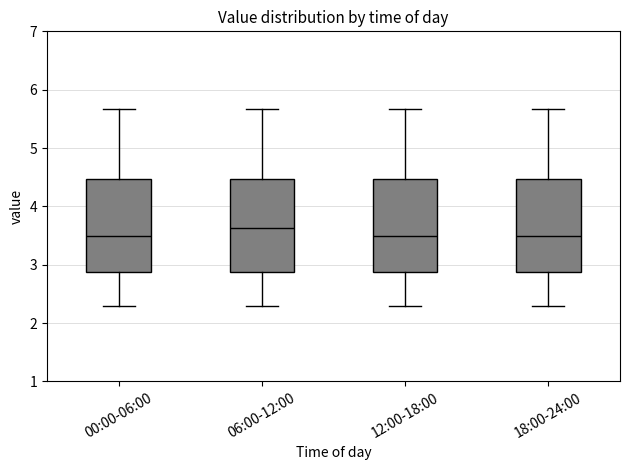

Where does the median line of the box for 06:00-12:00 sit on the y-axis? The values are not printed on the chart, so give them approximately, as read against the axis.

3.6